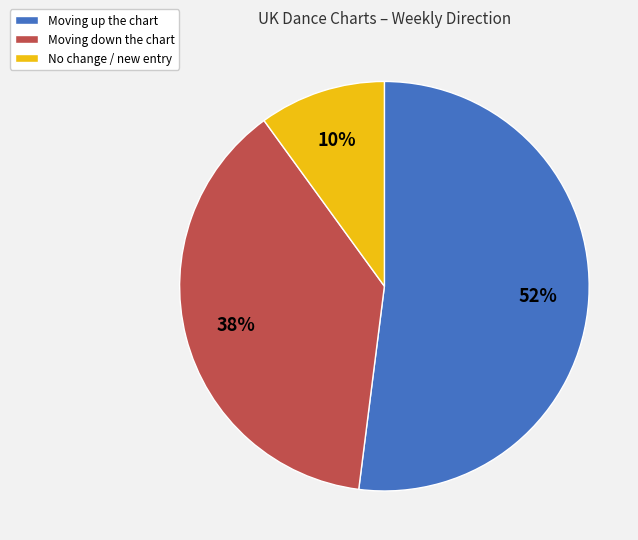

Is there a majority slice in this chart?

Yes